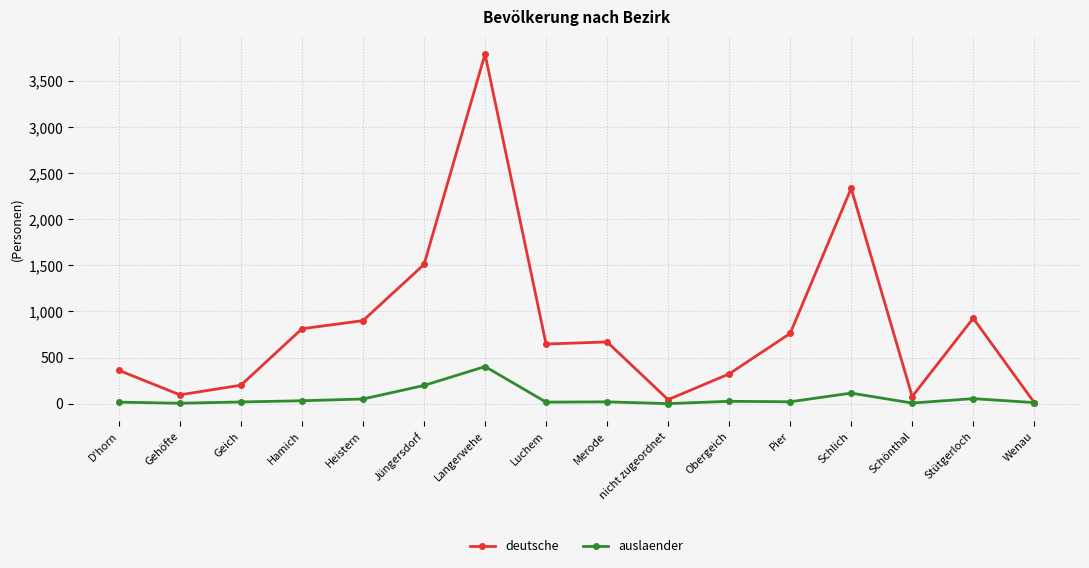

True or false: auslaender has a value of 16 at D'horn.

True